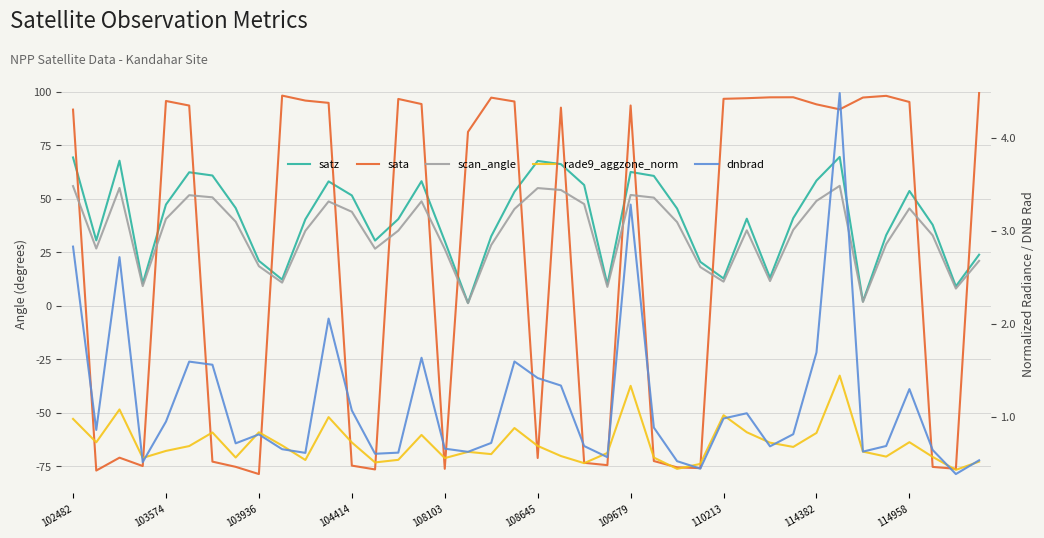

At which category is the sum across all series the highest?

33